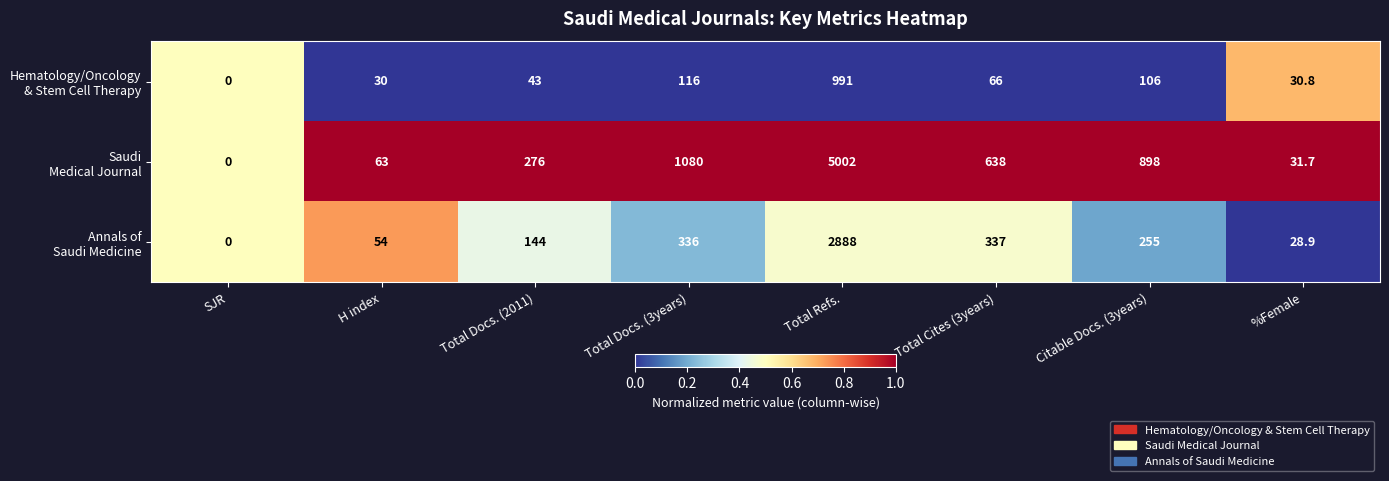

What is the total value across all series at Total Docs. (2011)?

463.0